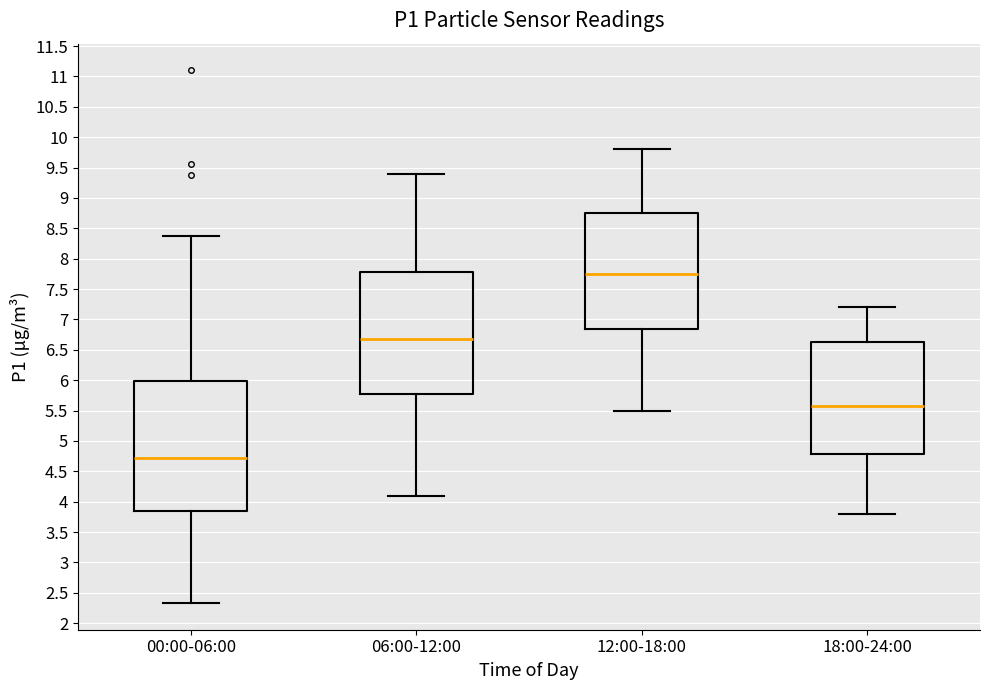

Reading left to right, read every box against the y-axis: the position of its median line, the range the box covers, and the ends of its whiskers. The values are not printed on the chart, so give them approximately, as read against the axis.

00:00-06:00: median 4.70, box 3.85 to 6.00, whiskers 2.35 to 8.40
06:00-12:00: median 6.70, box 5.80 to 7.80, whiskers 4.10 to 9.40
12:00-18:00: median 7.75, box 6.85 to 8.75, whiskers 5.50 to 9.80
18:00-24:00: median 5.60, box 4.80 to 6.65, whiskers 3.80 to 7.20